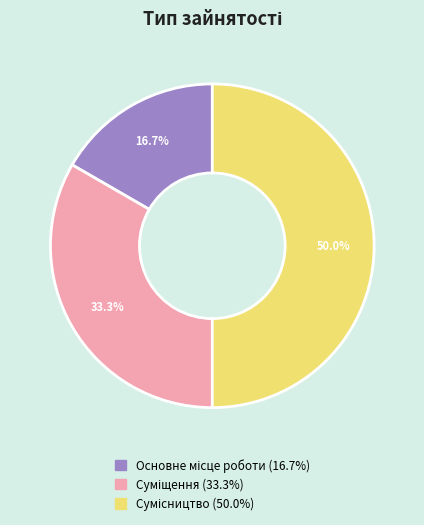

How many slices are in this pie chart?

3